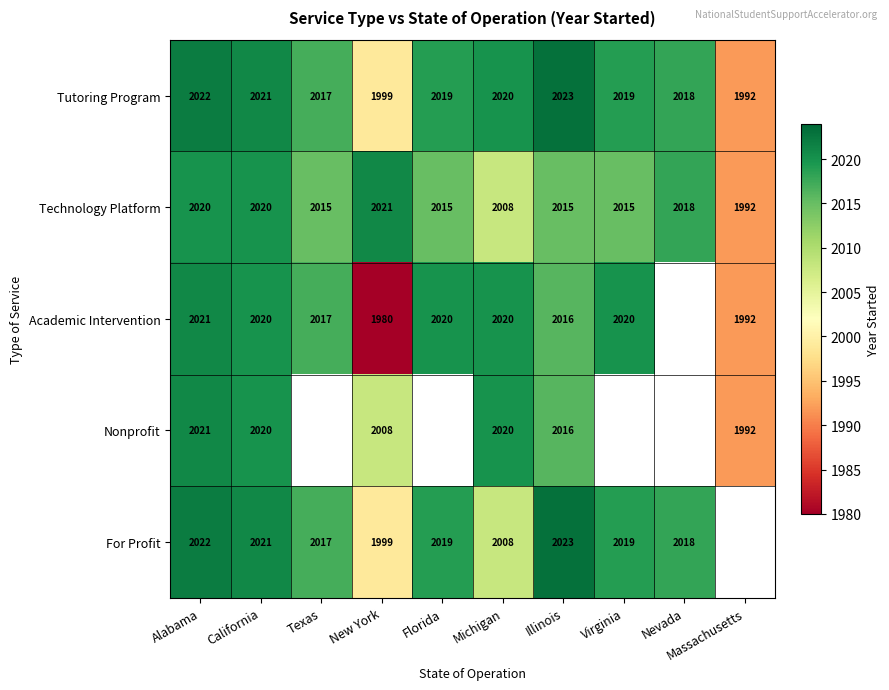

What is the smallest value displayed?

1980.0